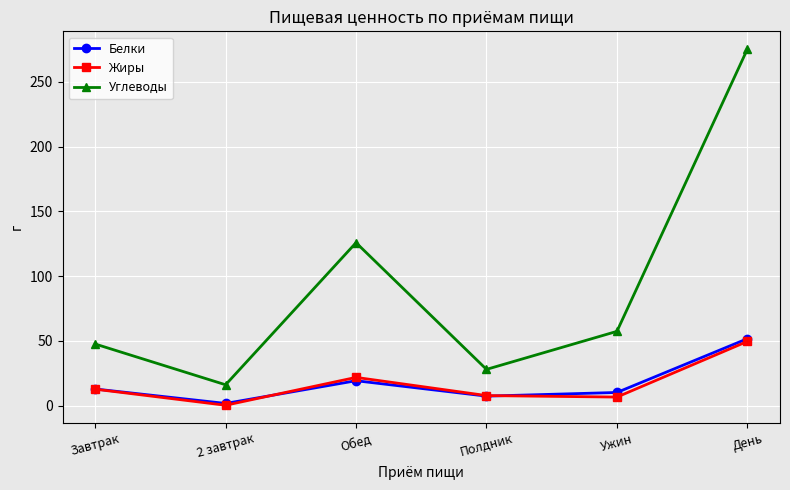

The Жиры series shows 7.9 at Полдник. True or false?

True